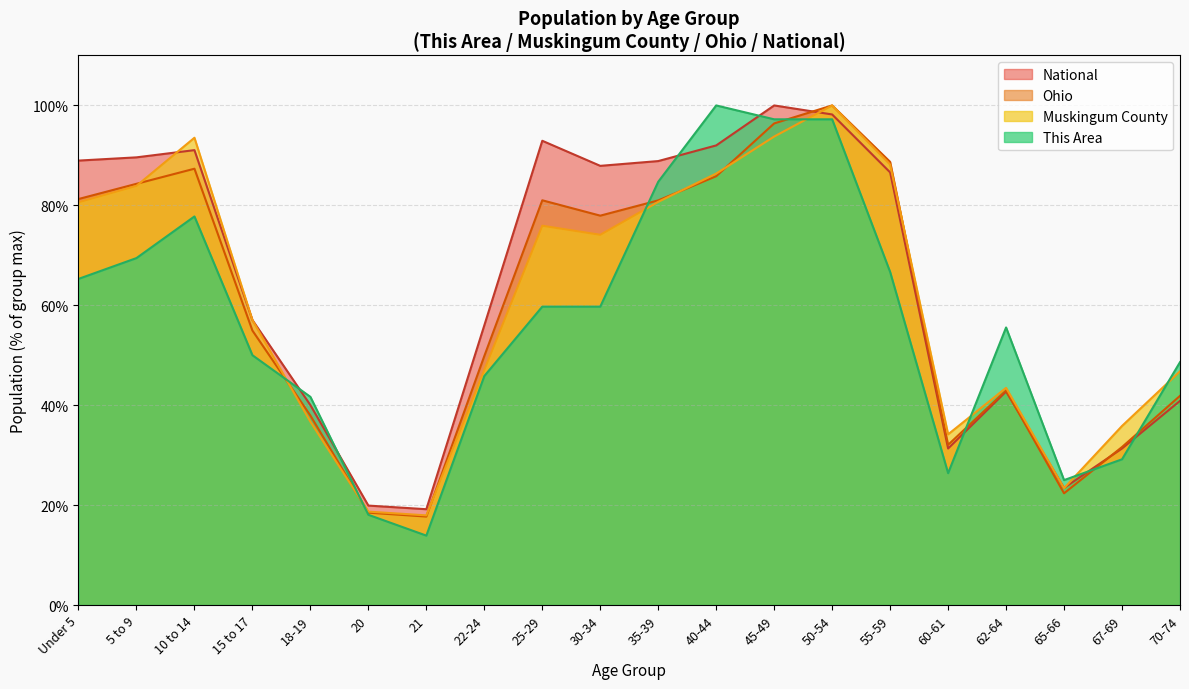

True or false: Ohio has a value of 140.7 at Under 5.

False